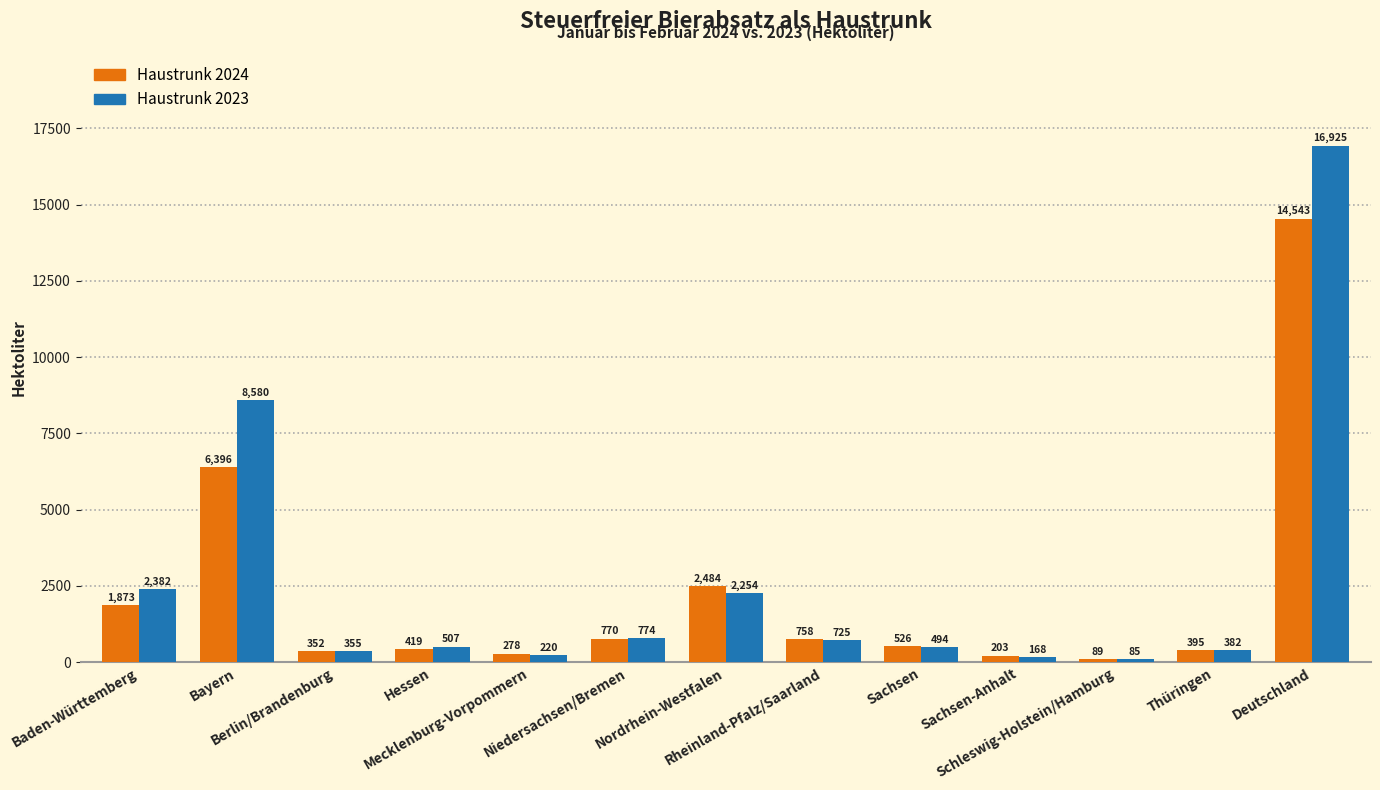

How many distinct data groups are displayed?

2